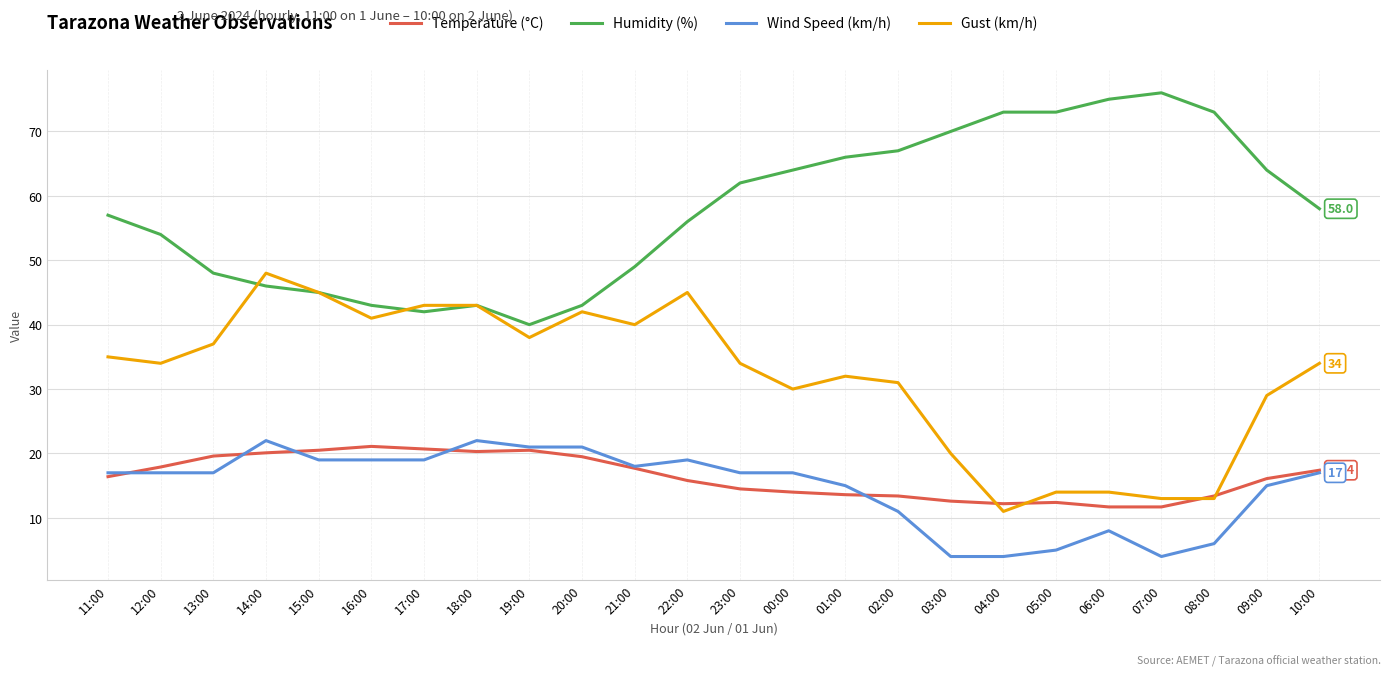

The Gust (km/h) series shows 48.0 at 14:00. True or false?

True